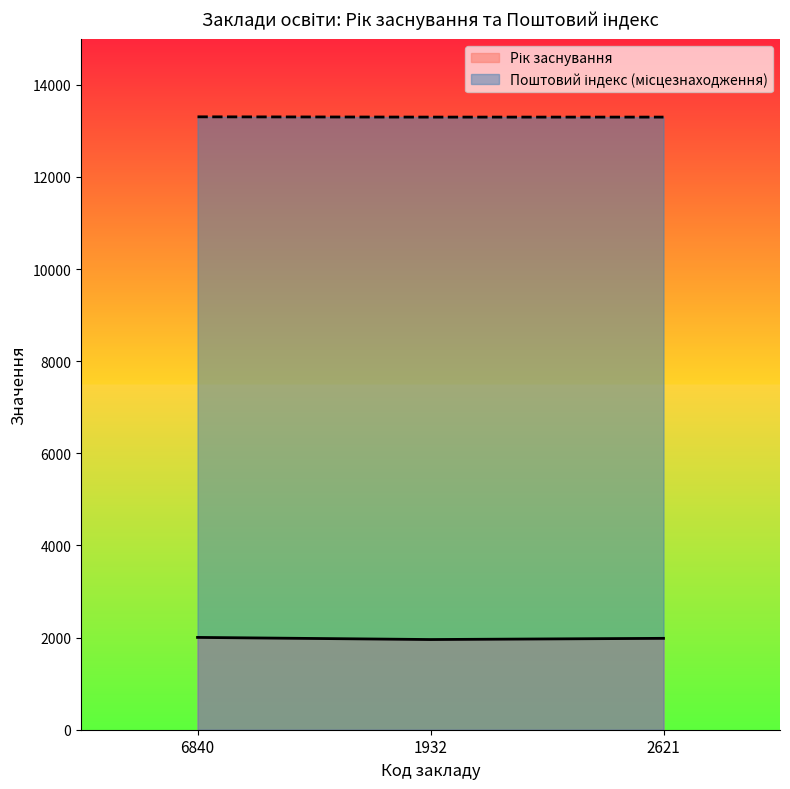

What is the total value across all series at 6840?

15310